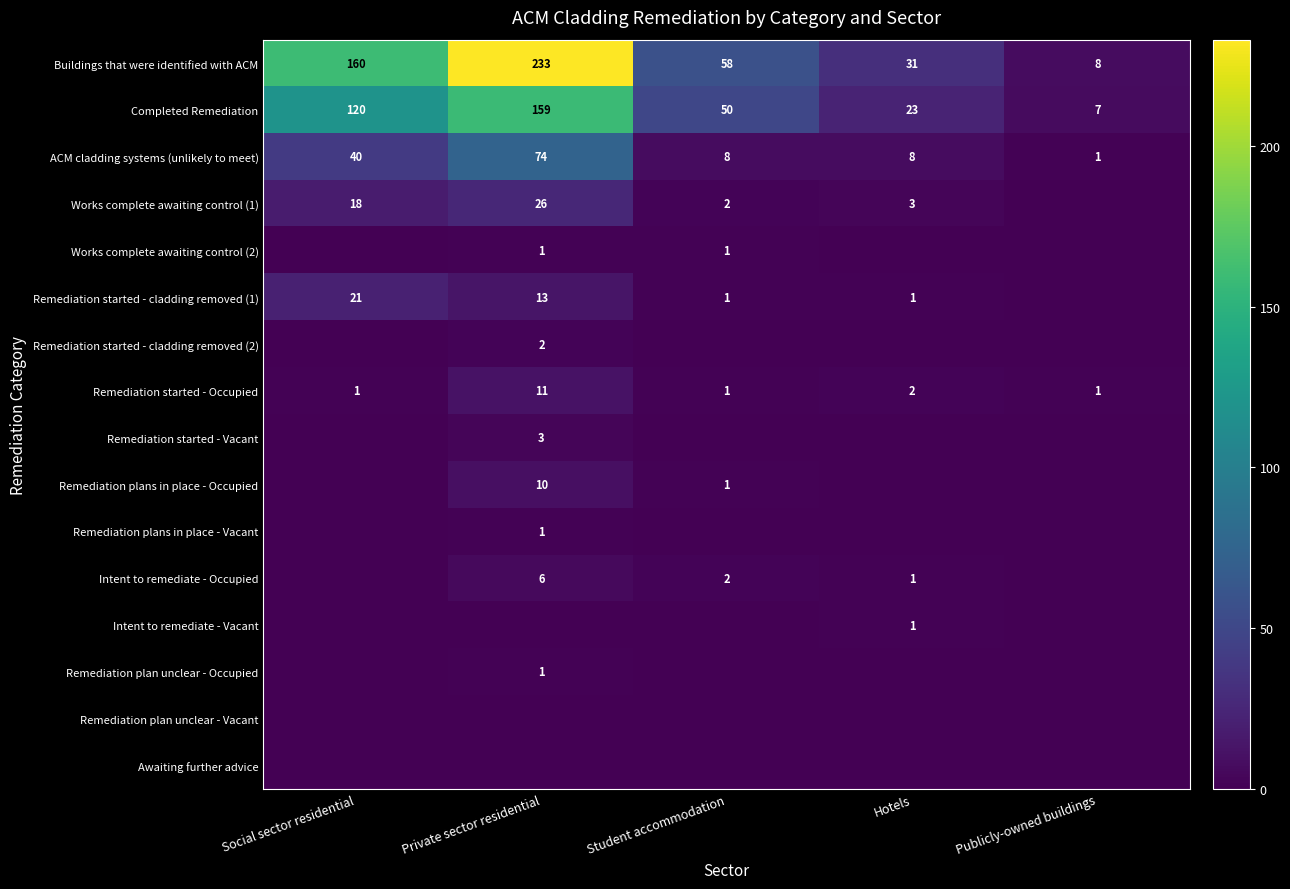

The value of Buildings that were identified with ACM at Private sector residential is 233. True or false?

True